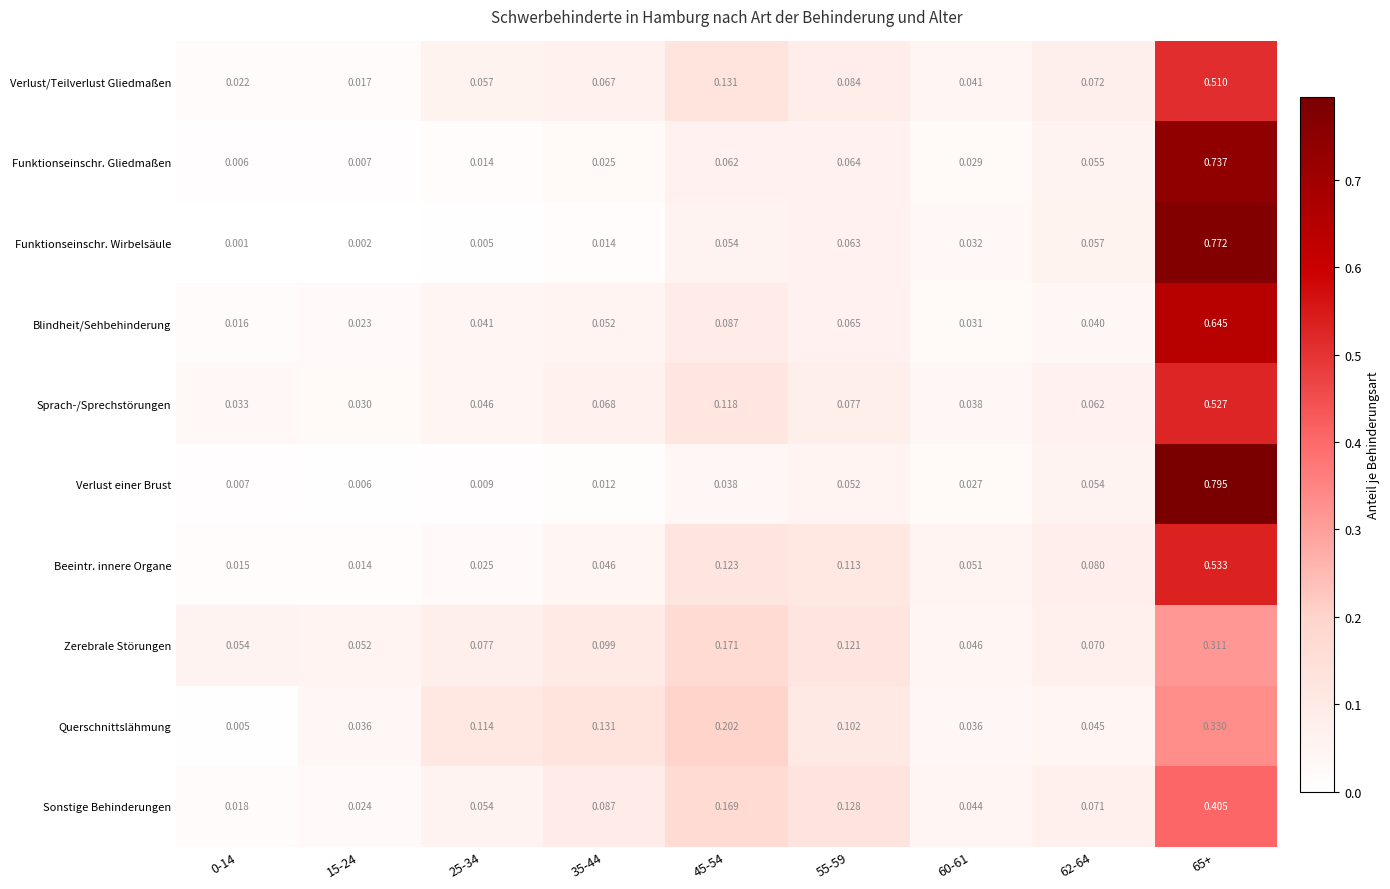

Which series has the widest spread of values?

Verlust einer Brust